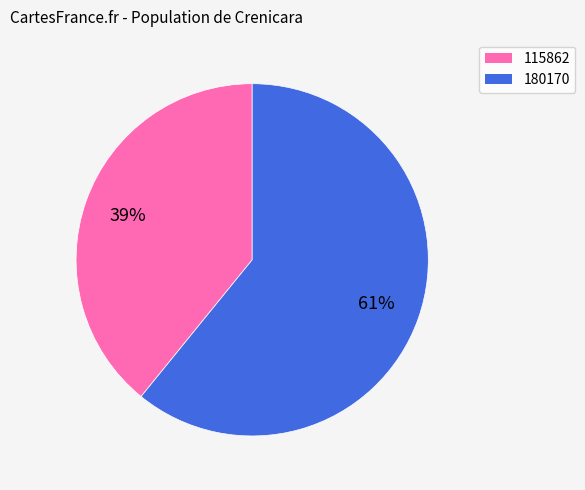

What is the largest slice in the pie chart?

180170